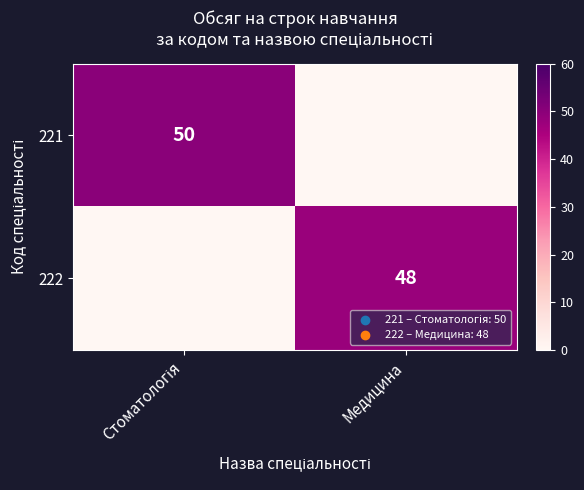

The 222 series shows 10 at Медицина. True or false?

False